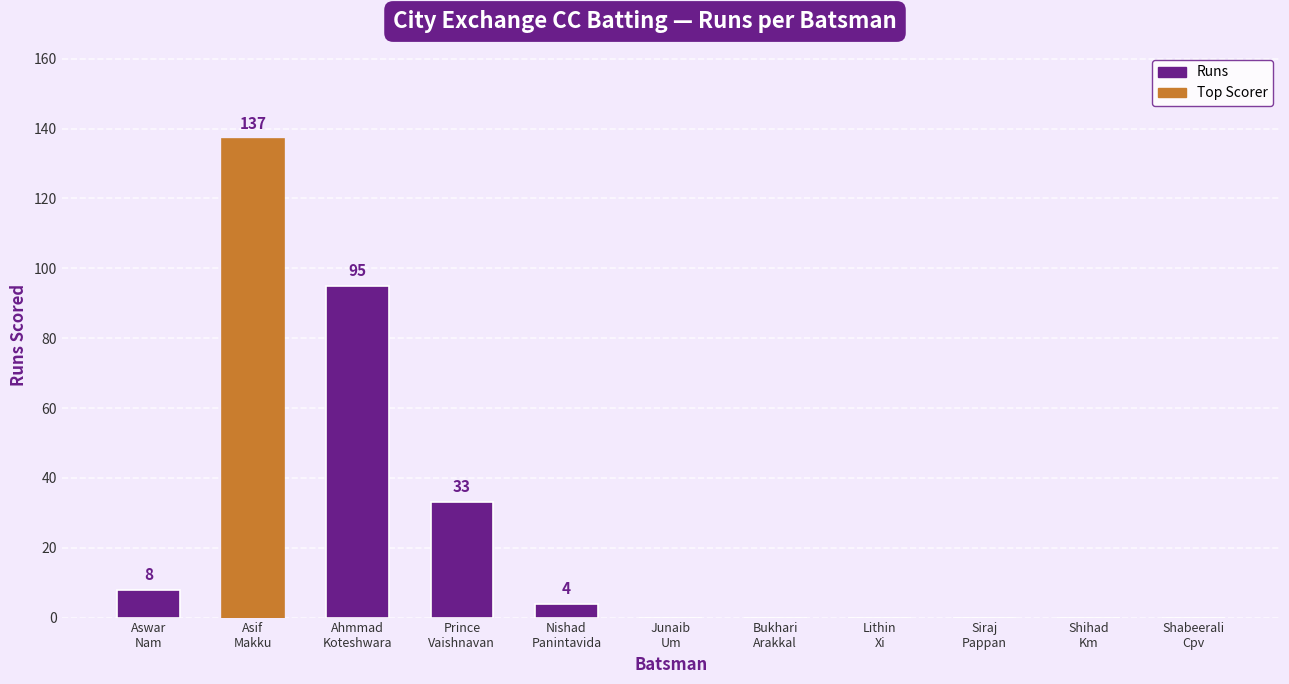

Reading right to left, extract all data points from this chart.

0	0	0	0	0	0	4	33	95	137	8